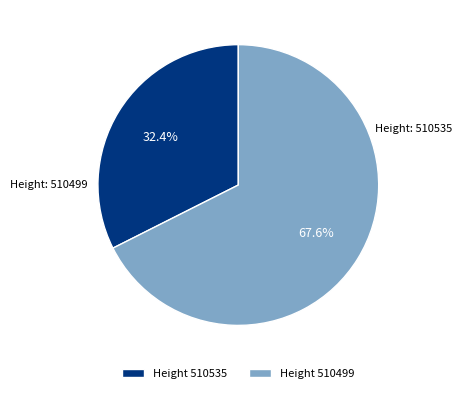

Which has a higher value, Height 510535 or Height 510499?

Height 510499